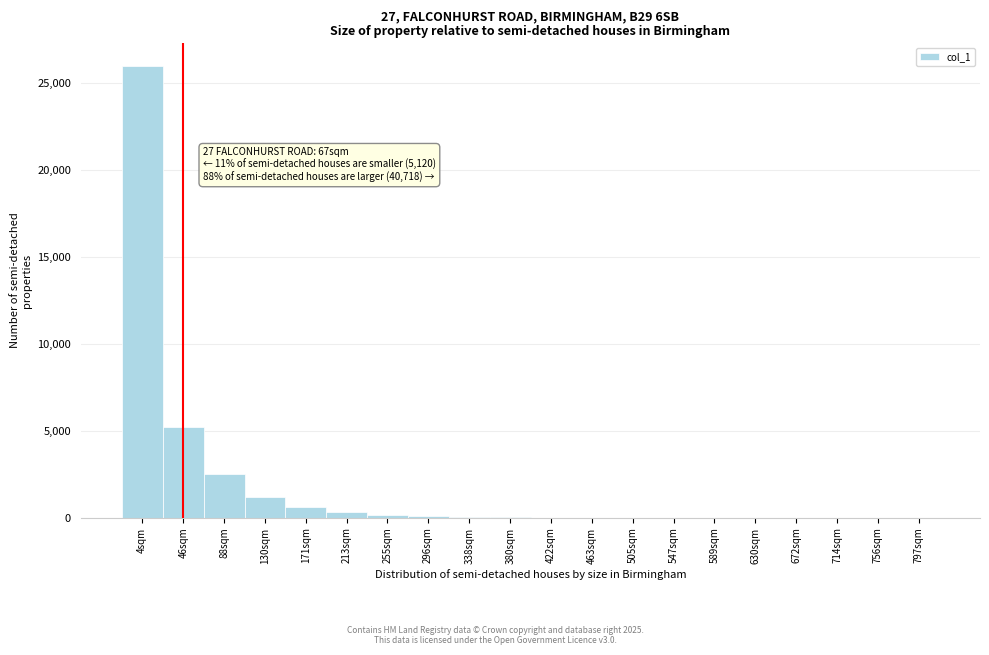

Where is the data nearest to the value 13000?

46sqm